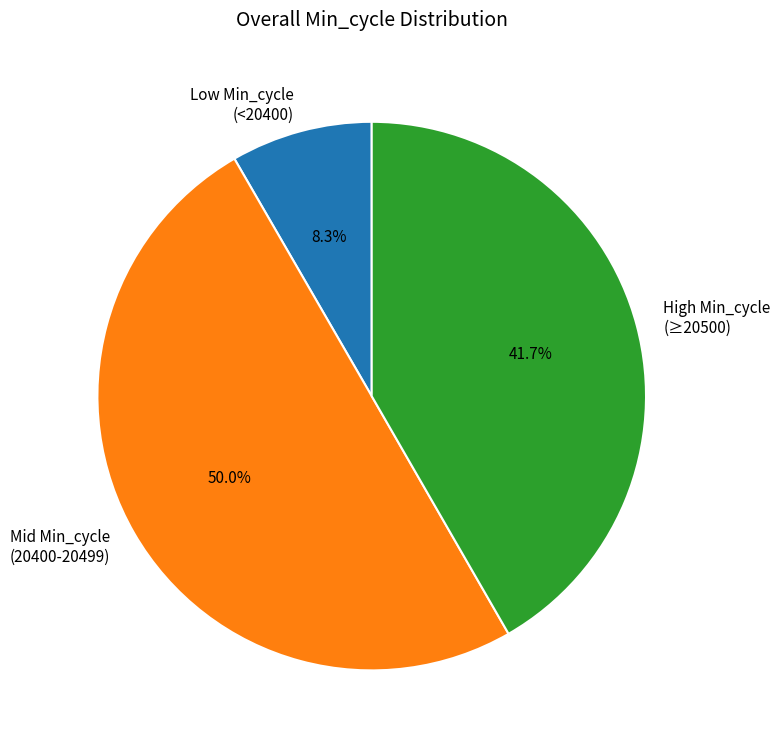

Combined, do Mid Min_cycle (20400-20499) and High Min_cycle (≥20500) account for over 50%?

Yes